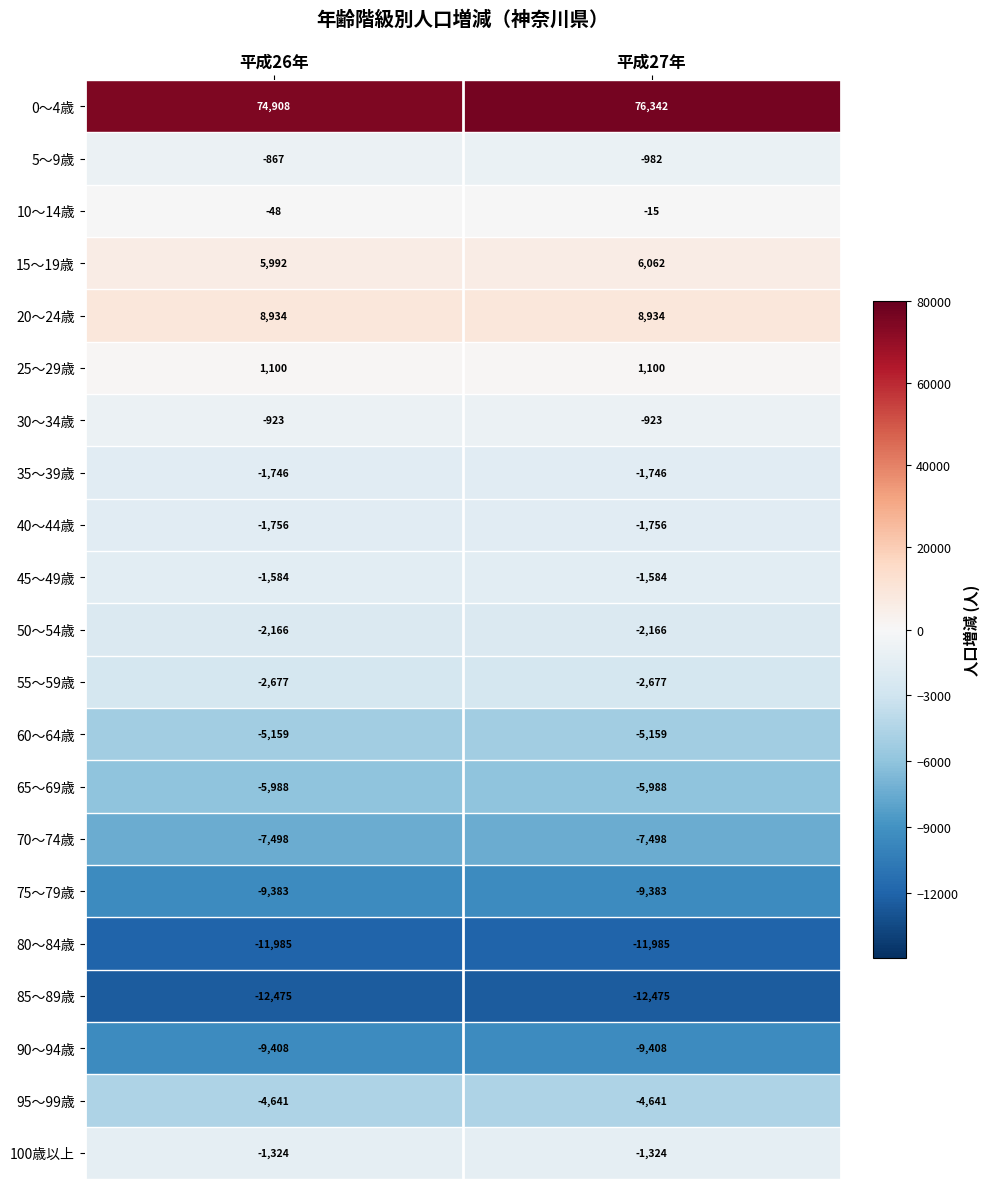

At which label is 100歳以上 closest to -1324?

平成26年